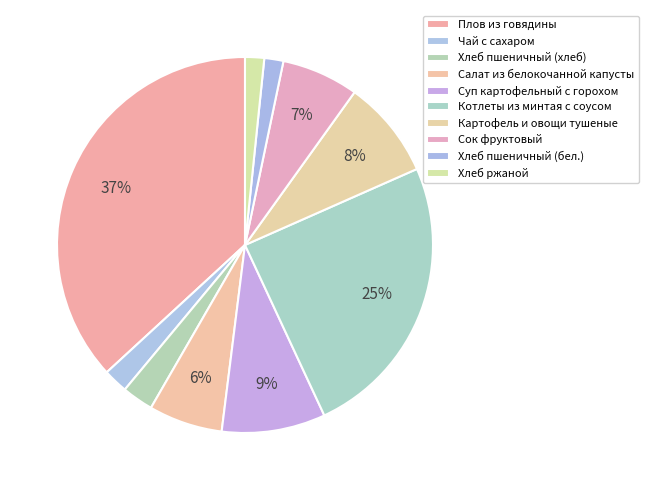

To the nearest percent, what is the average slice percentage?

10%